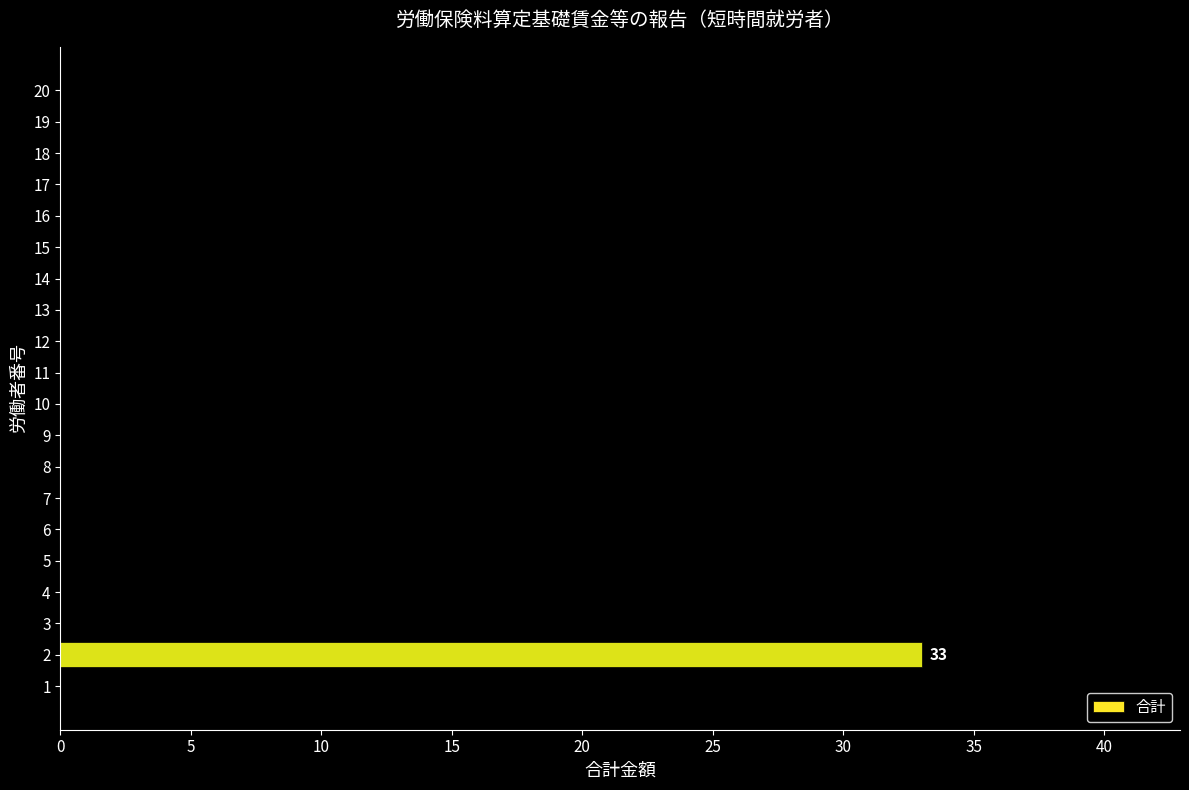

How many categories are shown in the chart?

20